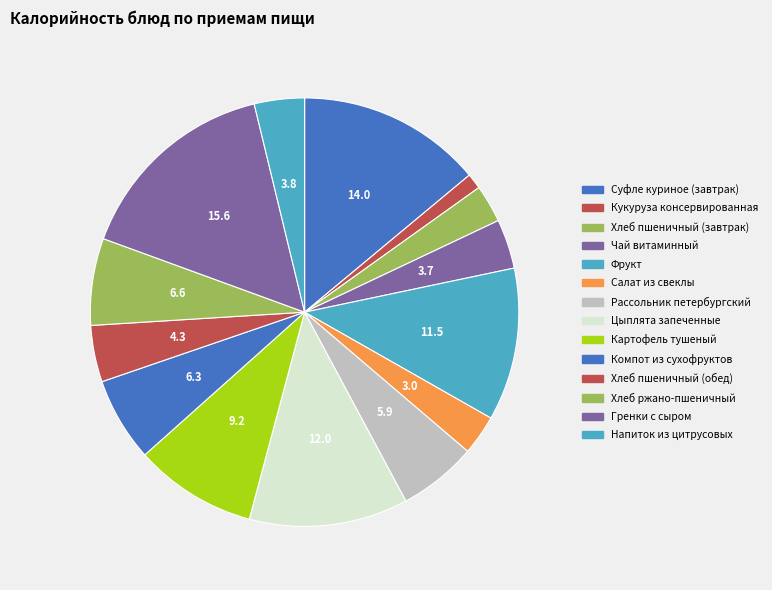

To the nearest percent, what is the difference between the Суфле куриное (завтрак) and Напиток из цитрусовых slice percentages?

10%